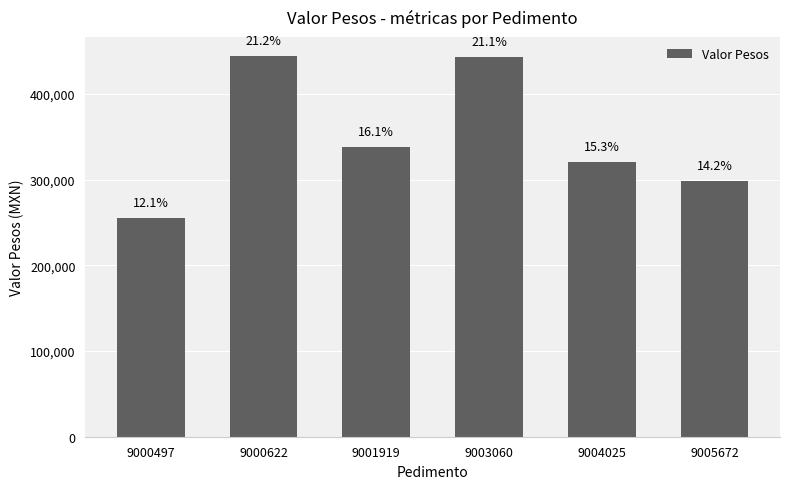

List the labels in order of value, largest first.

9000622, 9003060, 9001919, 9004025, 9005672, 9000497